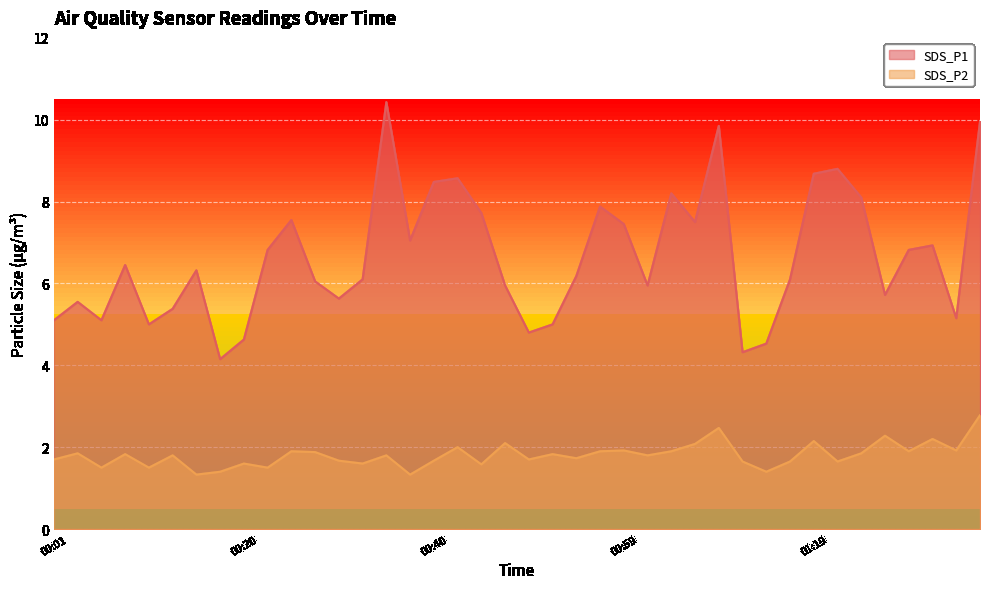

Reading right to left, what are all the values shown in this chart?

SDS_P1: 01:36=9.9	01:33=5.2	01:31=6.9	01:28=6.8	01:26=5.7	01:23=8.1	01:21=8.8	01:19=8.7	01:16=6.1	01:14=4.5	01:11=4.3	01:09=9.8	01:06=7.5	01:04=8.2	01:02=6.0	00:59=7.5	00:57=7.9	00:54=6.2	00:52=5.0	00:49=4.8	00:47=6.0	00:44=7.7	00:42=8.6	00:40=8.5	00:37=7.0	00:35=10.4	00:32=6.1	00:30=5.6	00:27=6.0	00:25=7.5	00:23=6.8	00:20=4.6	00:18=4.2	00:15=6.3	00:13=5.4	00:11=5.0	00:08=6.5	00:06=5.1	00:03=5.5	00:01=5.1
SDS_P2: 01:36=2.8	01:33=1.9	01:31=2.2	01:28=1.9	01:26=2.3	01:23=1.9	01:21=1.6	01:19=2.1	01:16=1.6	01:14=1.4	01:11=1.6	01:09=2.5	01:06=2.1	01:04=1.9	01:02=1.8	00:59=1.9	00:57=1.9	00:54=1.7	00:52=1.8	00:49=1.7	00:47=2.1	00:44=1.6	00:42=2.0	00:40=1.7	00:37=1.3	00:35=1.8	00:32=1.6	00:30=1.7	00:27=1.9	00:25=1.9	00:23=1.5	00:20=1.6	00:18=1.4	00:15=1.3	00:13=1.8	00:11=1.5	00:08=1.8	00:06=1.5	00:03=1.9	00:01=1.7